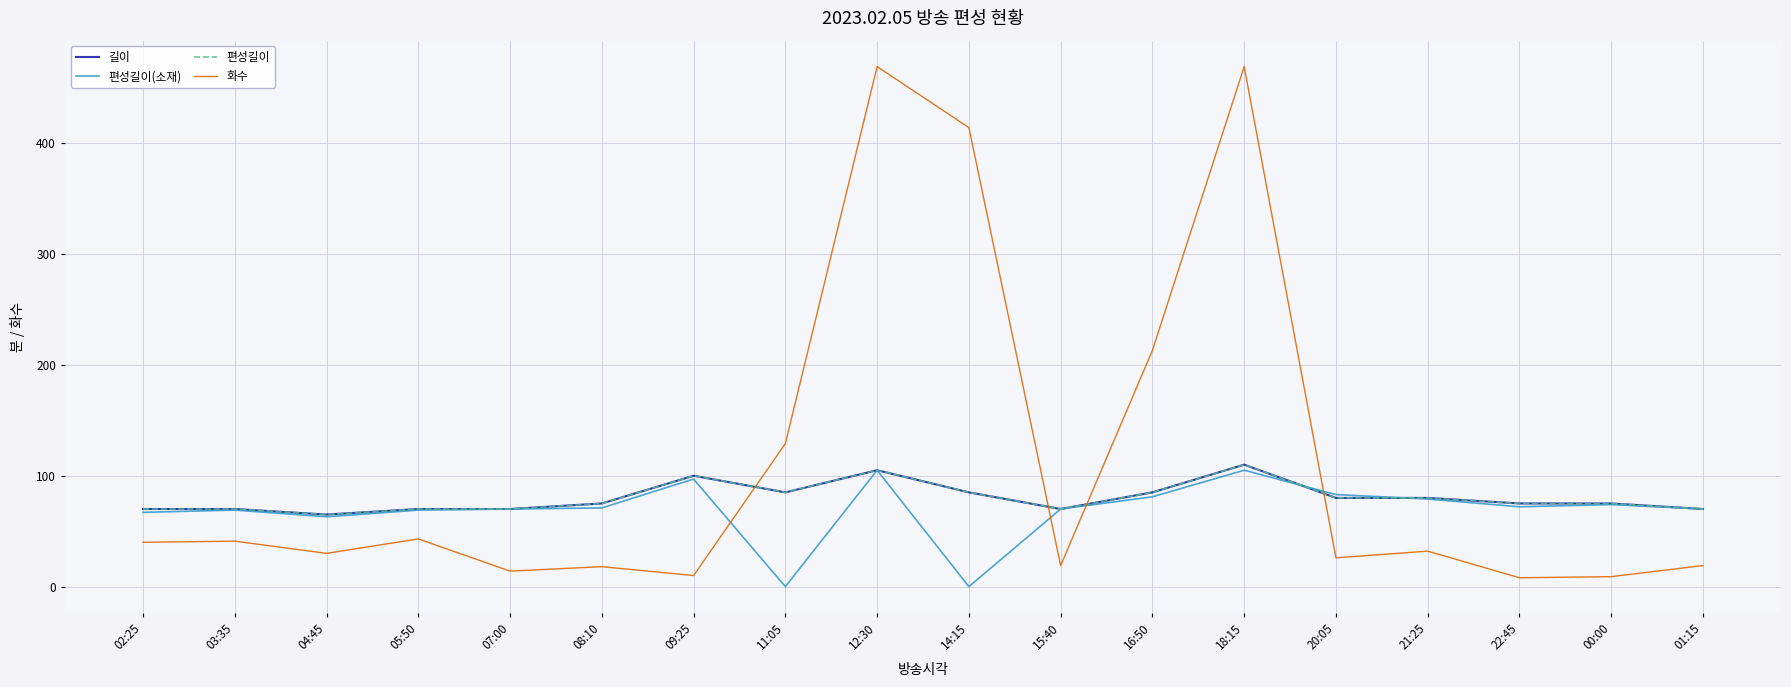

How many times do 화수 and 편성길이(소재) cross each other?

4